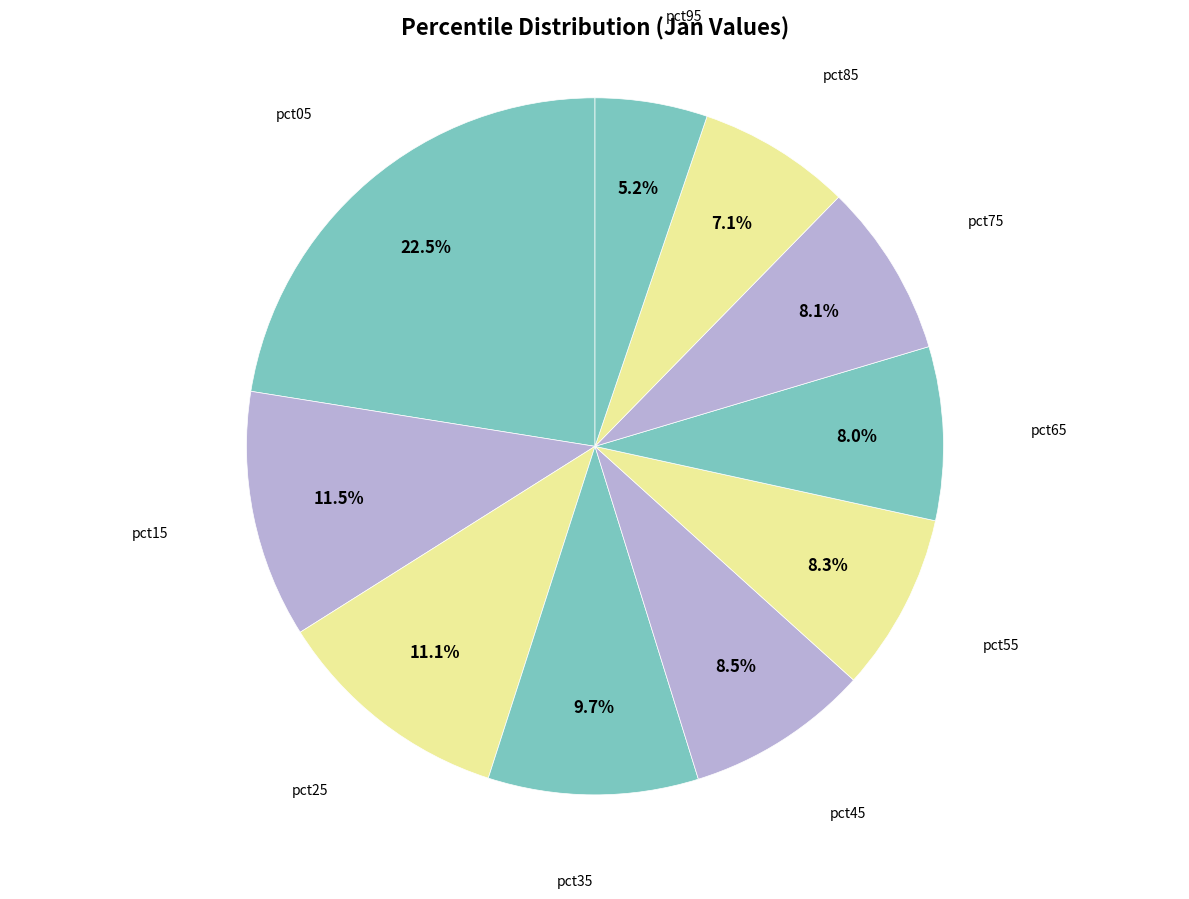

Is there a majority slice in this chart?

No